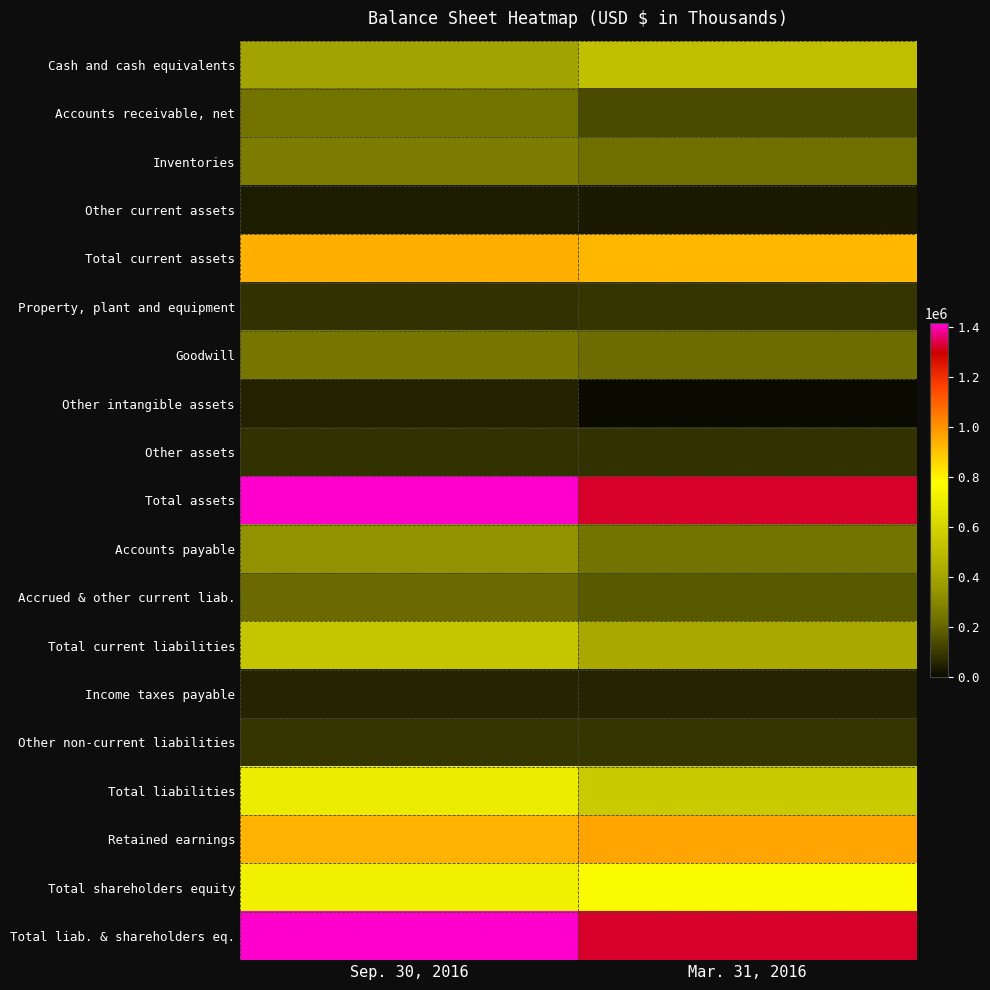

Which category has the highest value across all series?

Sep. 30, 2016